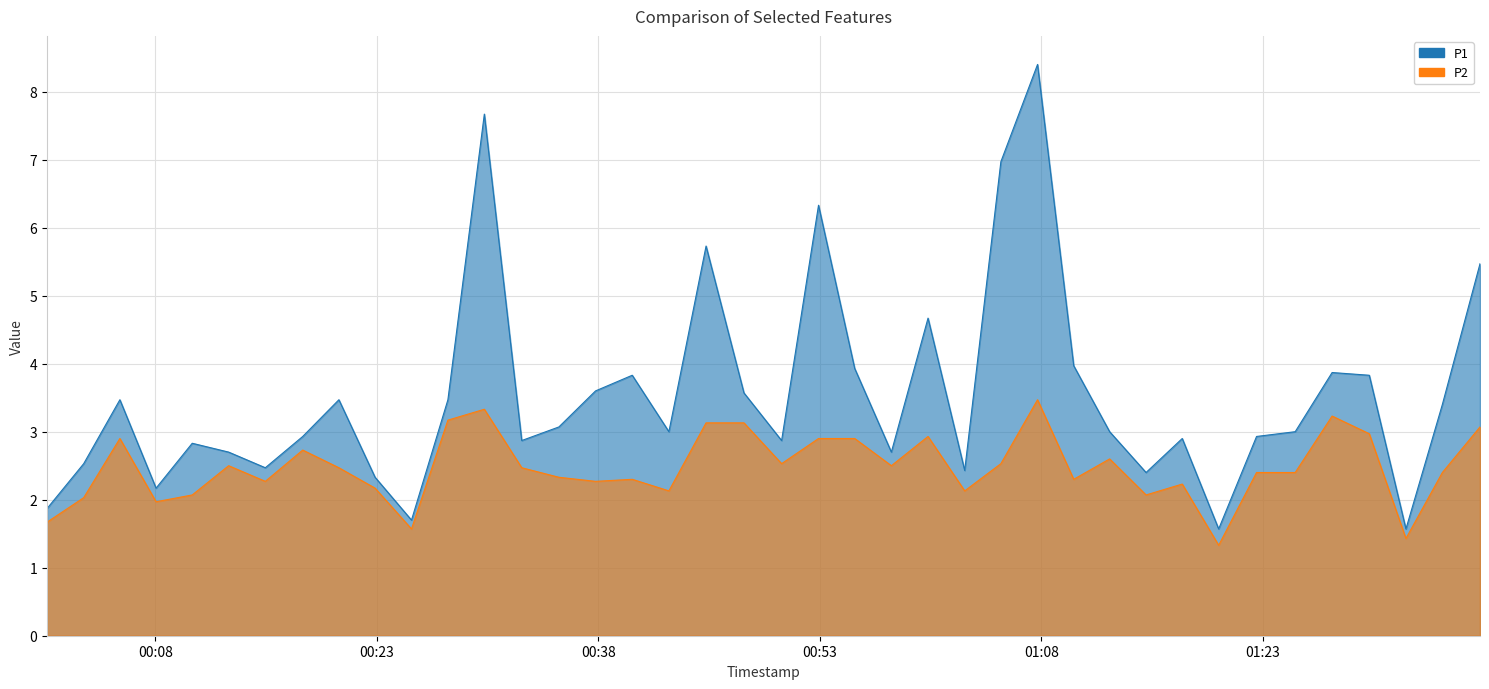

What value does the P2 series have at 2022-08-16T01:10:12?

2.3